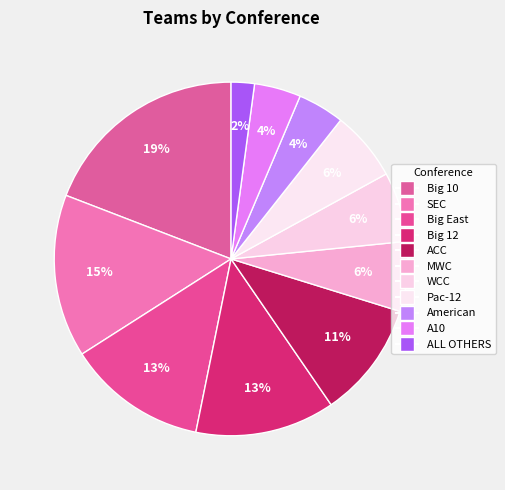

Count the number of slices in the pie.

11